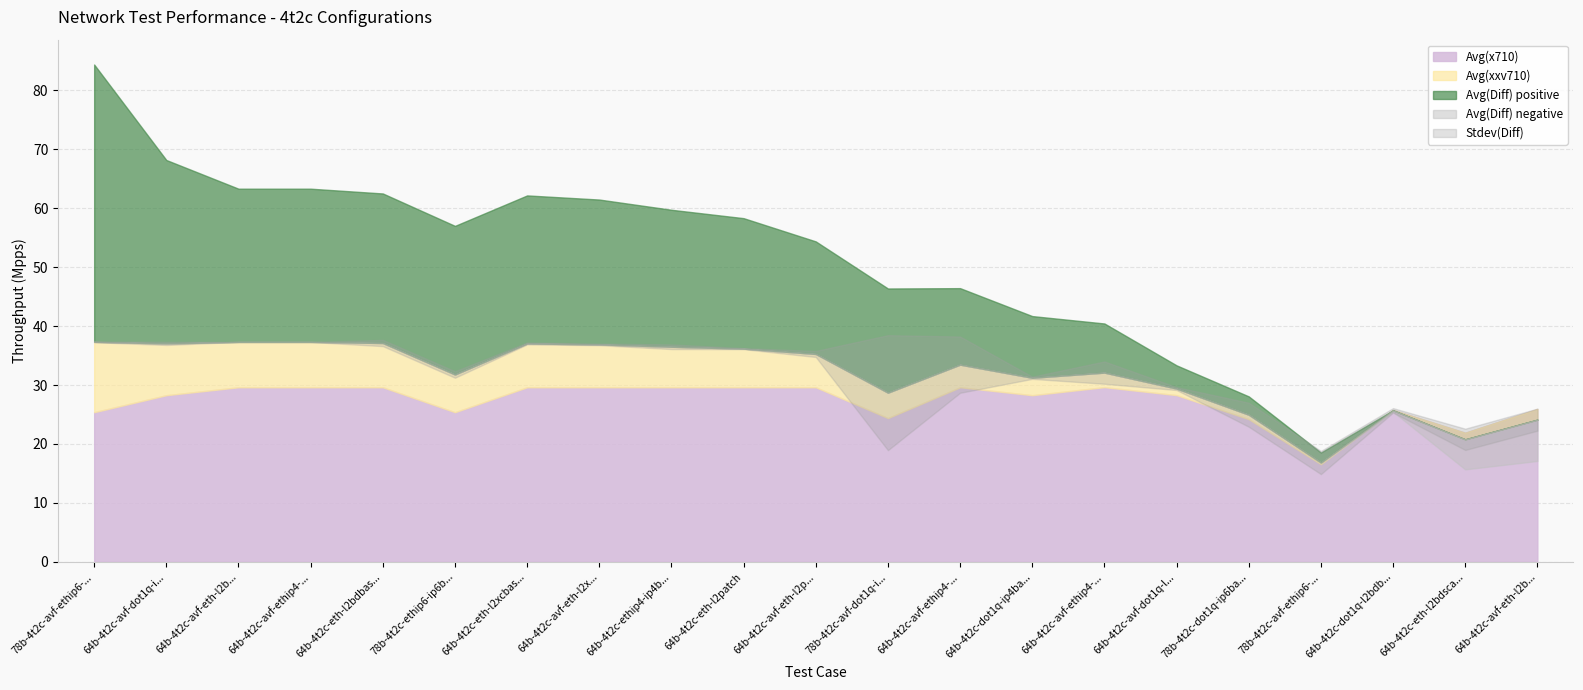

At which label does Avg(xxv710) reach its peak?

78b-4t2c-avf-ethip6-ip6base